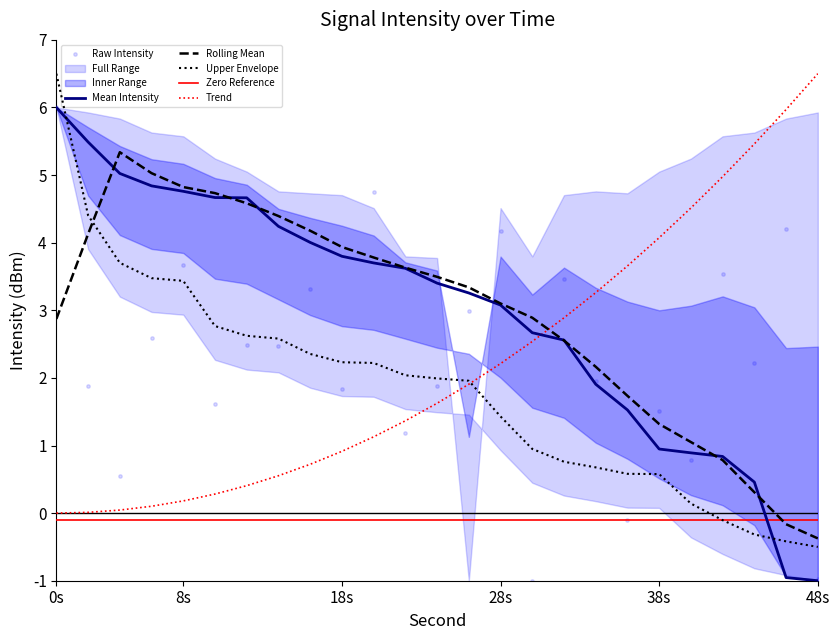

True or false: Upper Envelope and Mean Intensity intersect in this chart.

True